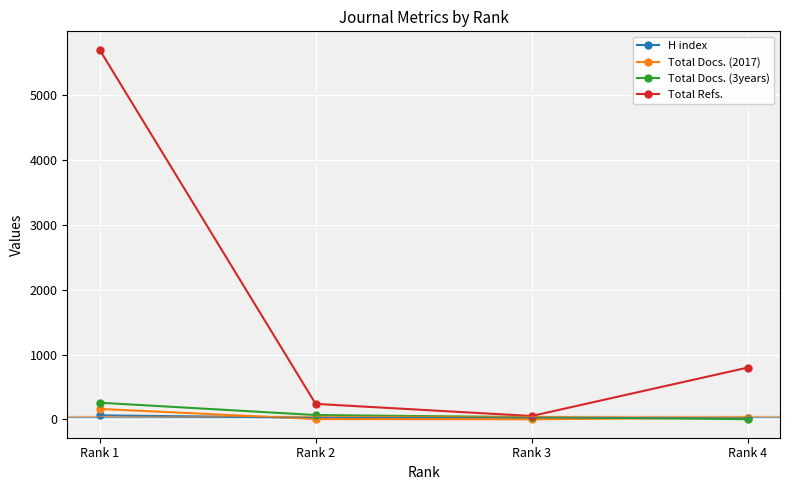

How many categories are shown in the chart?

4